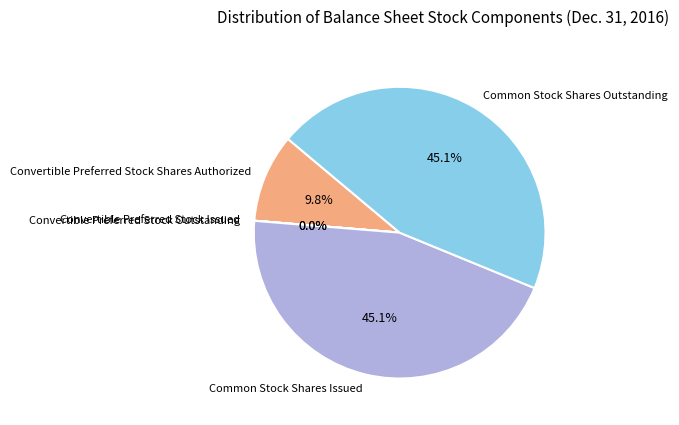

Is Common Stock Shares Outstanding the majority of the pie?

No